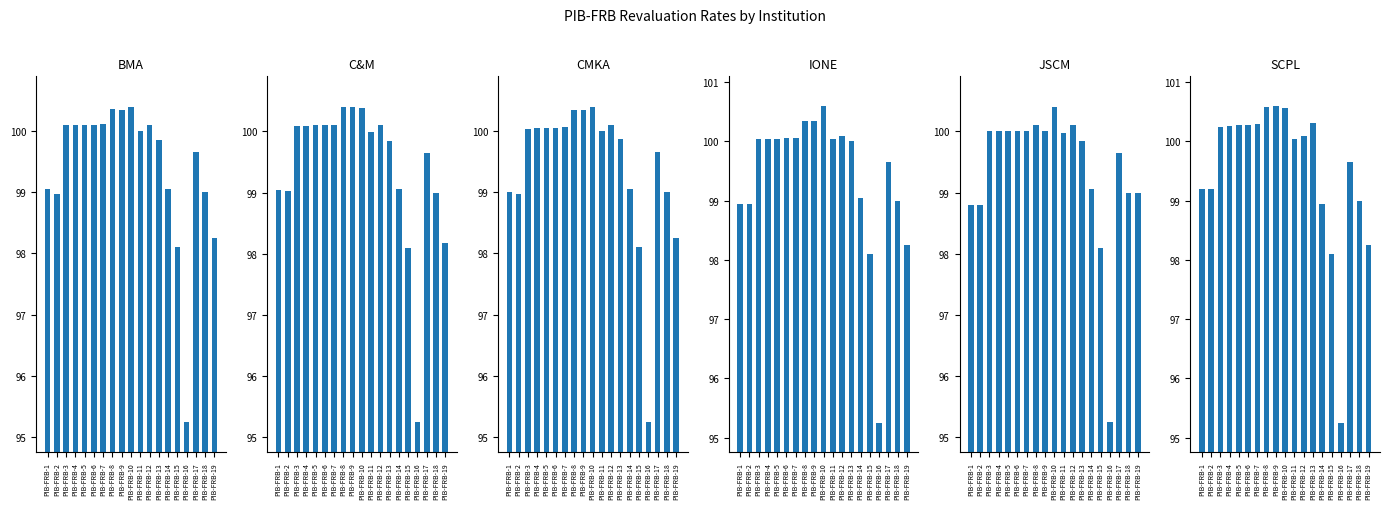

True or false: CMKA has a value of 100.0 at PIB-FRB-4.

True